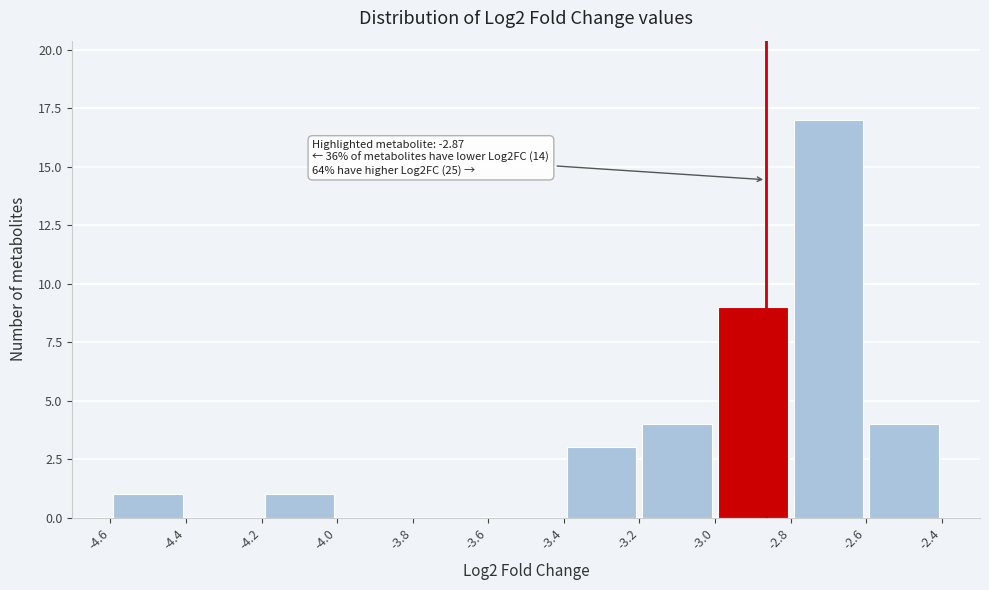

Which range on the x-axis has the tallest bar?

-2.8 to -2.6